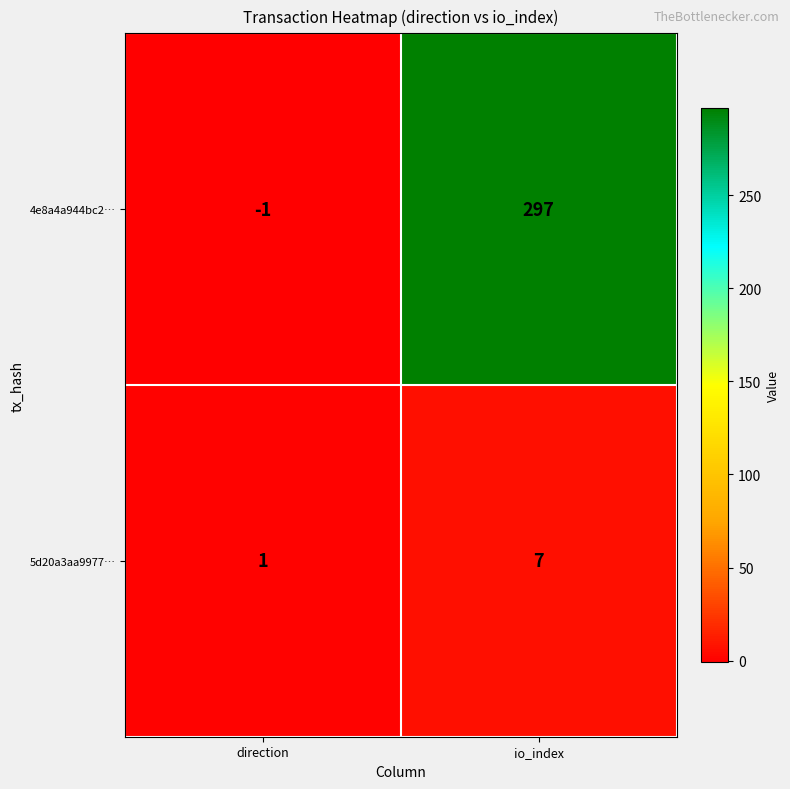

How many values in the 4e8a4a944bc2… series are below 297?

1